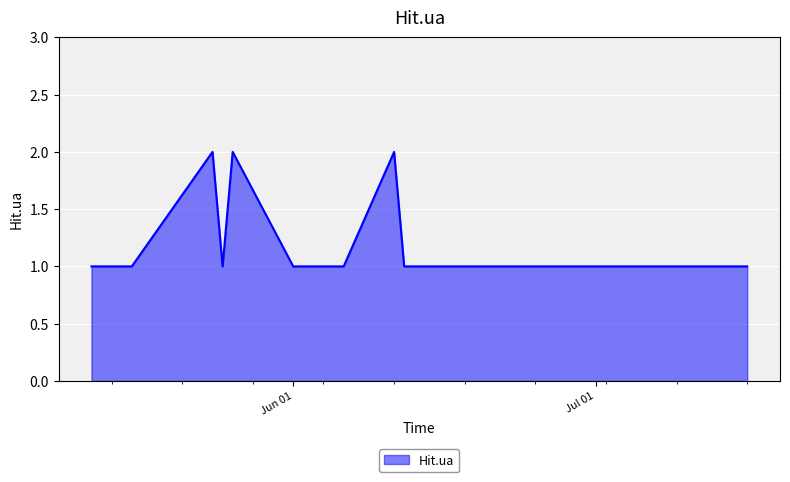

Count the number of categories in the chart.

16